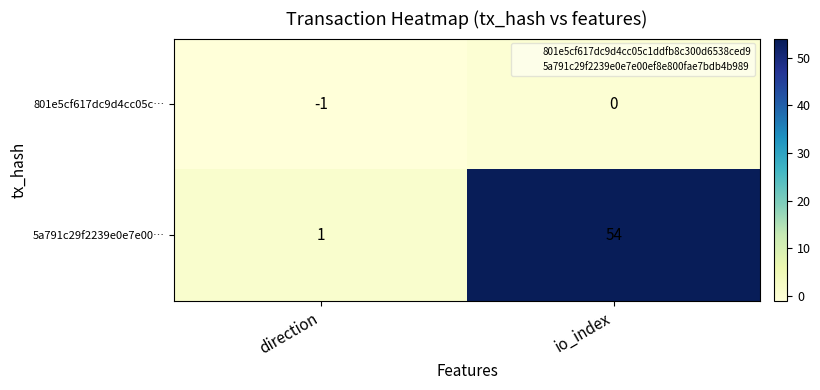

What is the spread (max minus min) of values at direction?

2